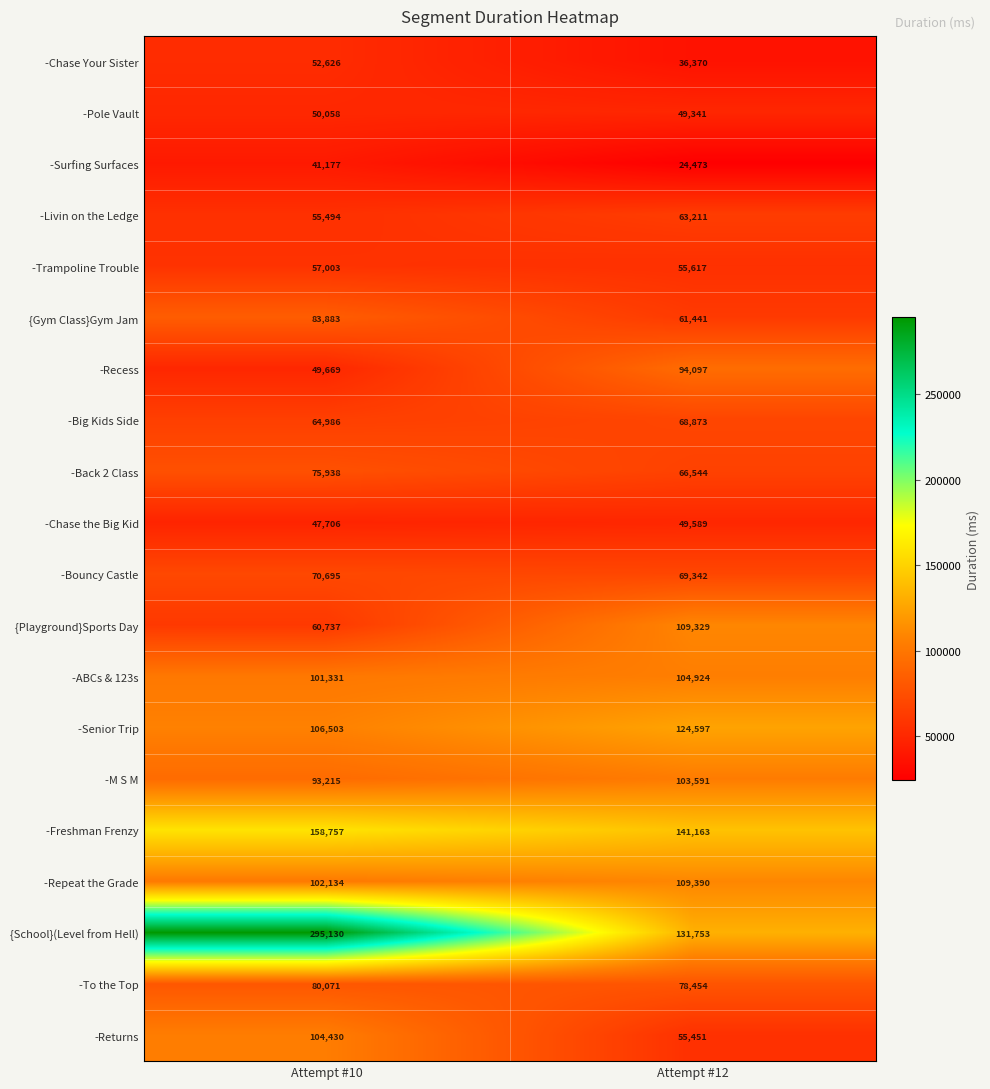

Read the -Livin on the Ledge value at Attempt #10, to the nearest 10.

55490